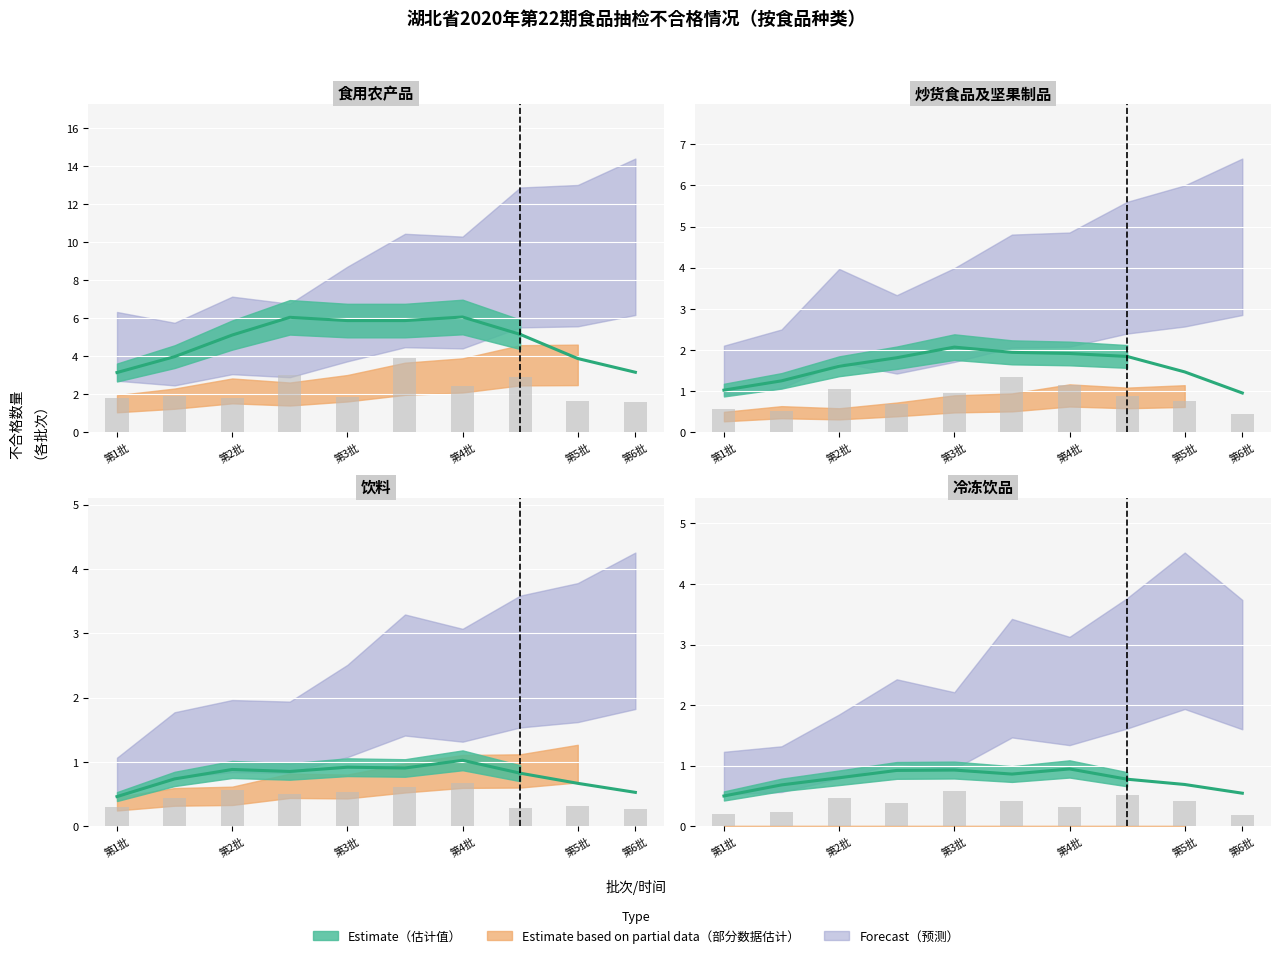

Which has a higher value, 冷冻饮品 or 食用农产品?

食用农产品